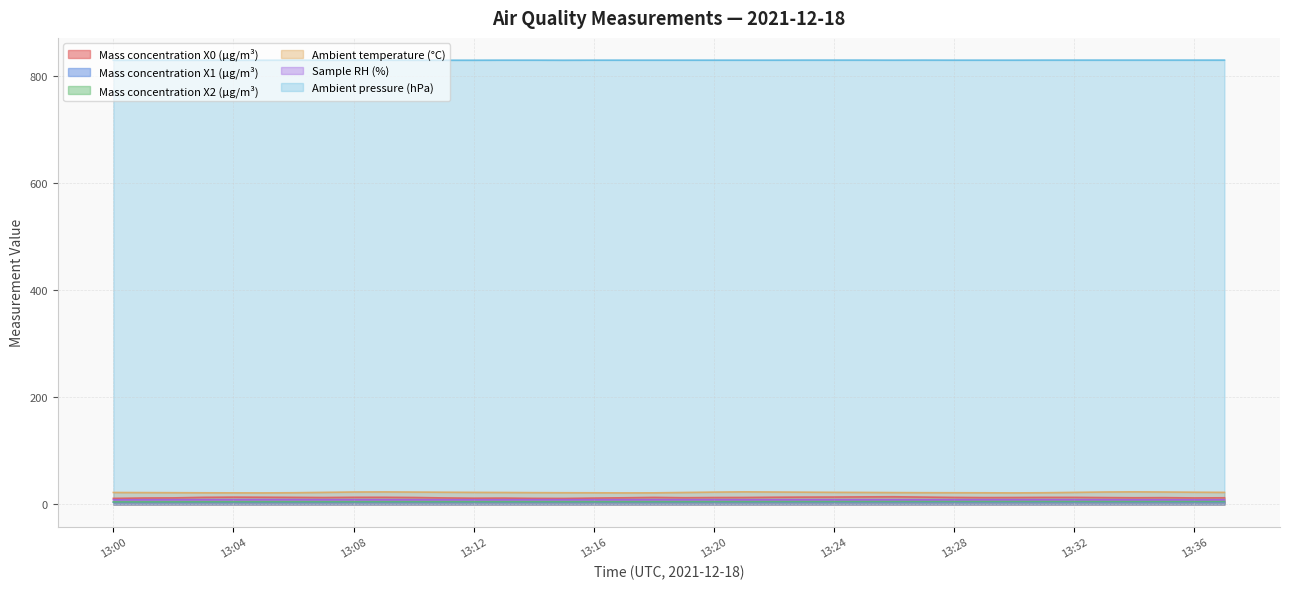

At how many categories does at least one series exceed 419?

38